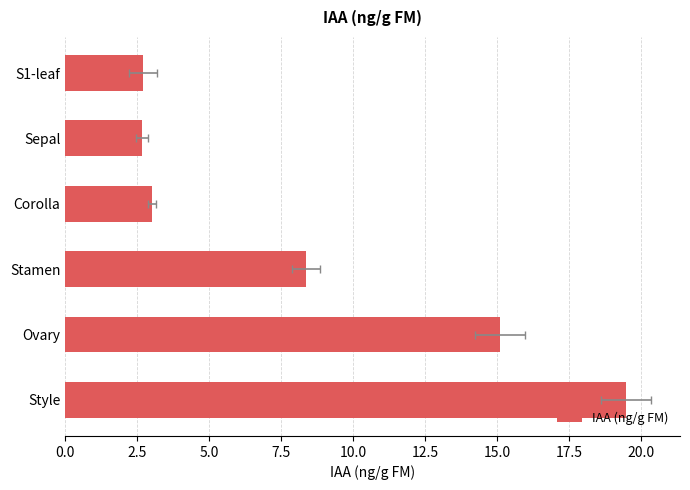

What is the difference between the maximum and minimum values?

16.8